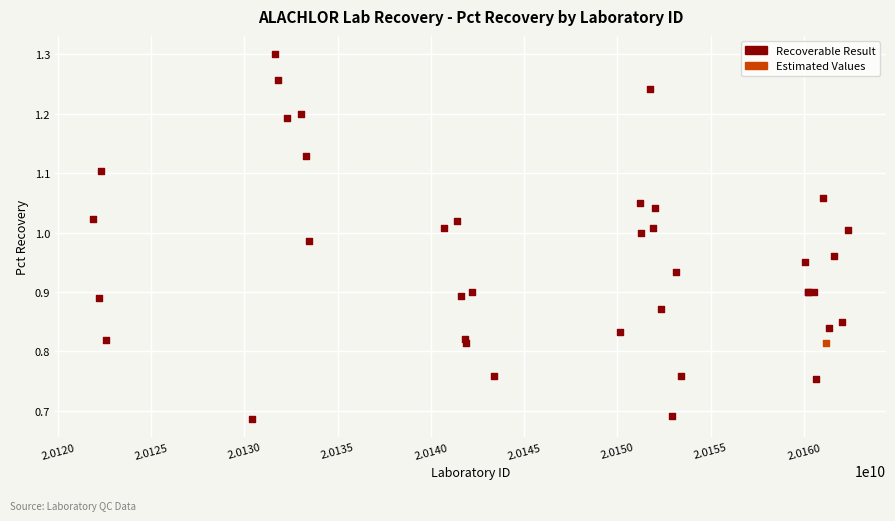

What are all the series names shown in the legend?

Recoverable Result, Estimated Values